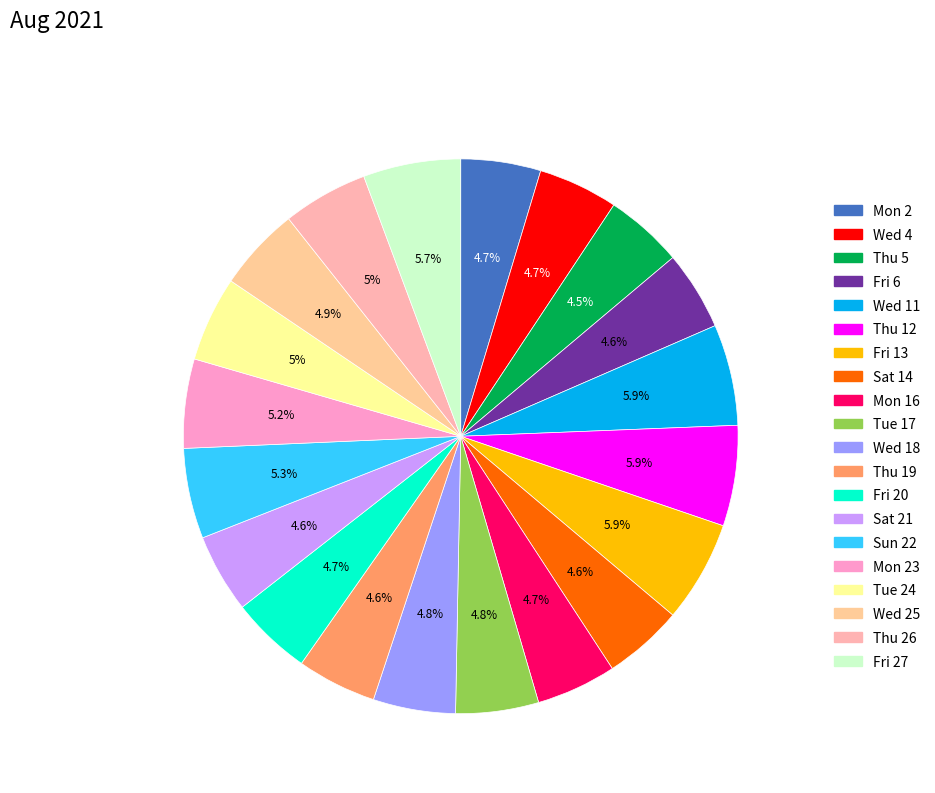

How many slices are in this pie chart?

20